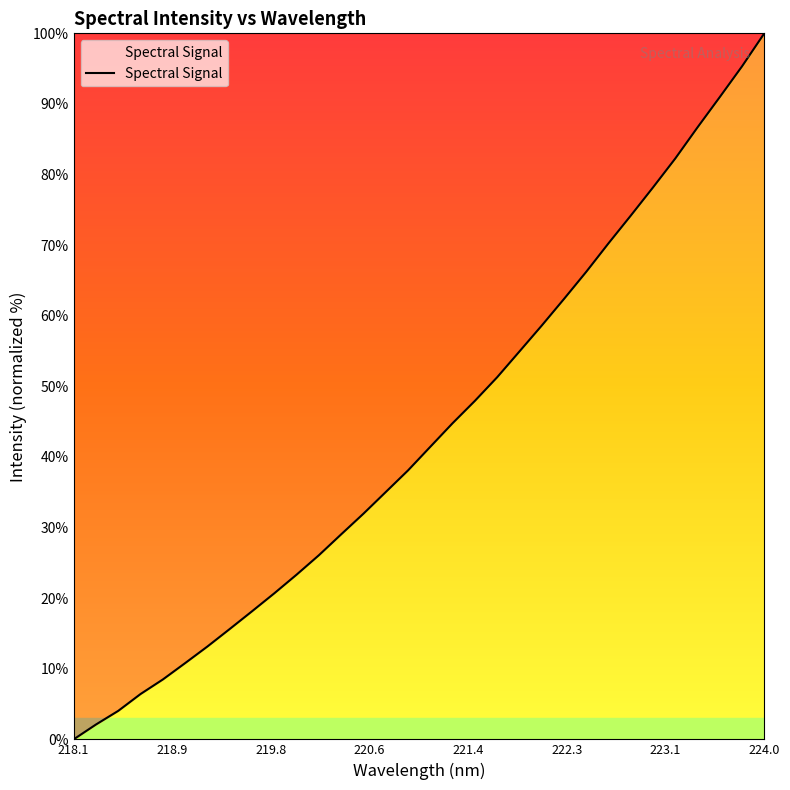

What is the difference between the maximum and minimum values?

100.0